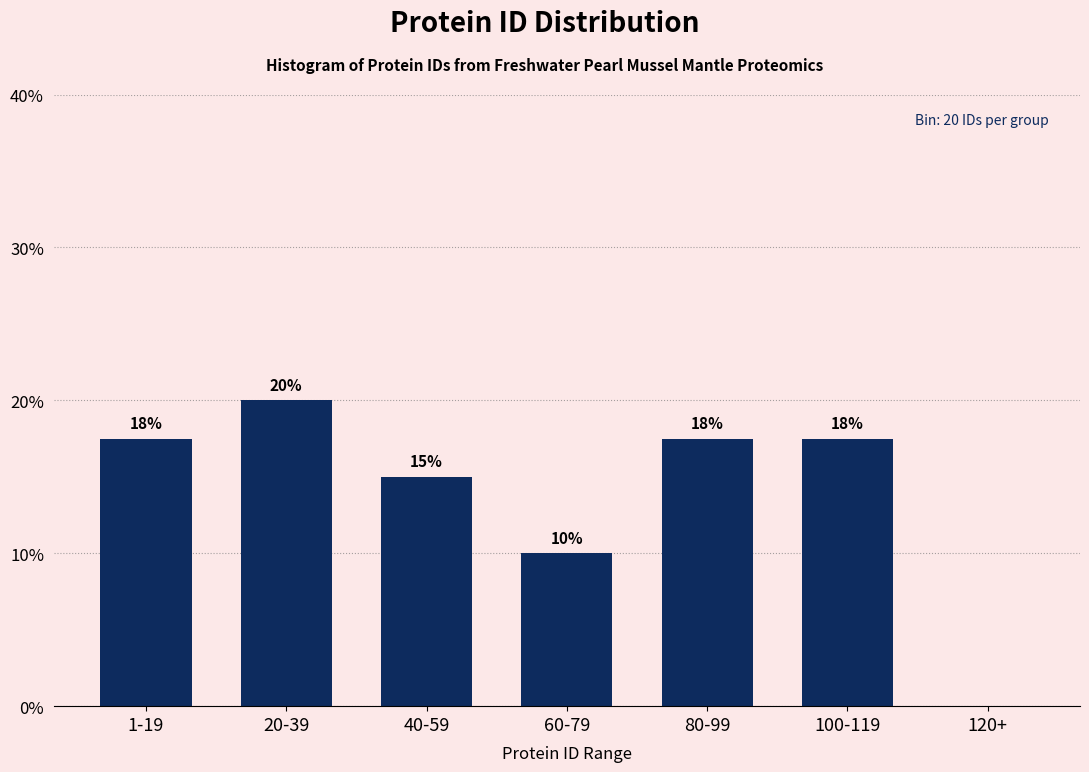

What value does the data have at 20-39?

20.0